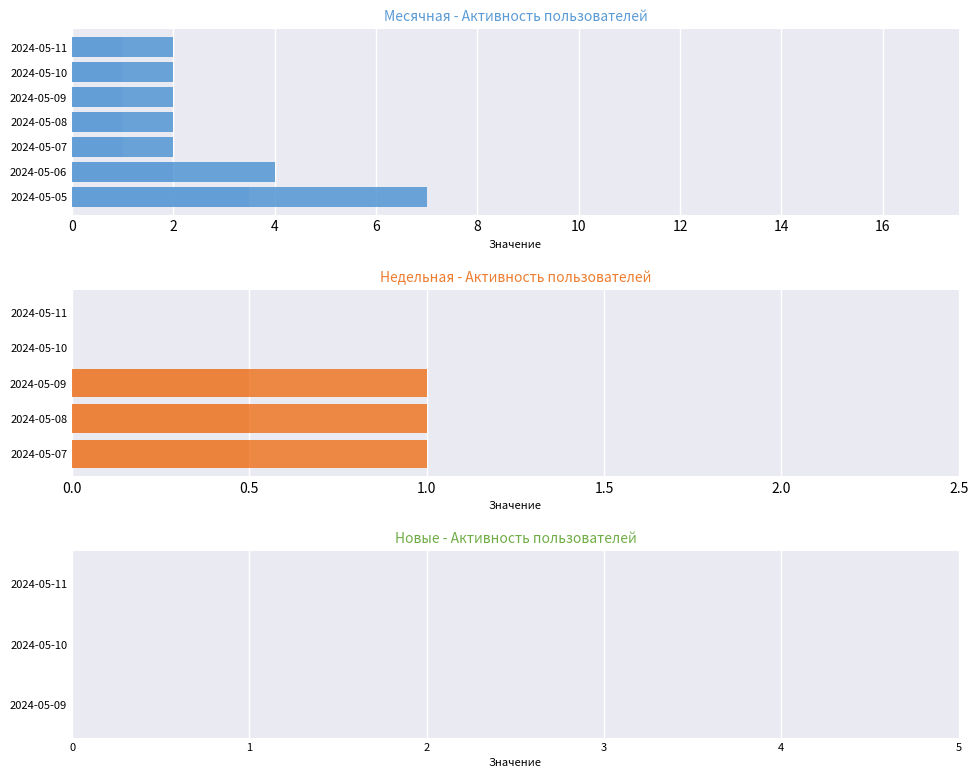

Is it true that Недельная equals 1 at 2024-04-30?

False